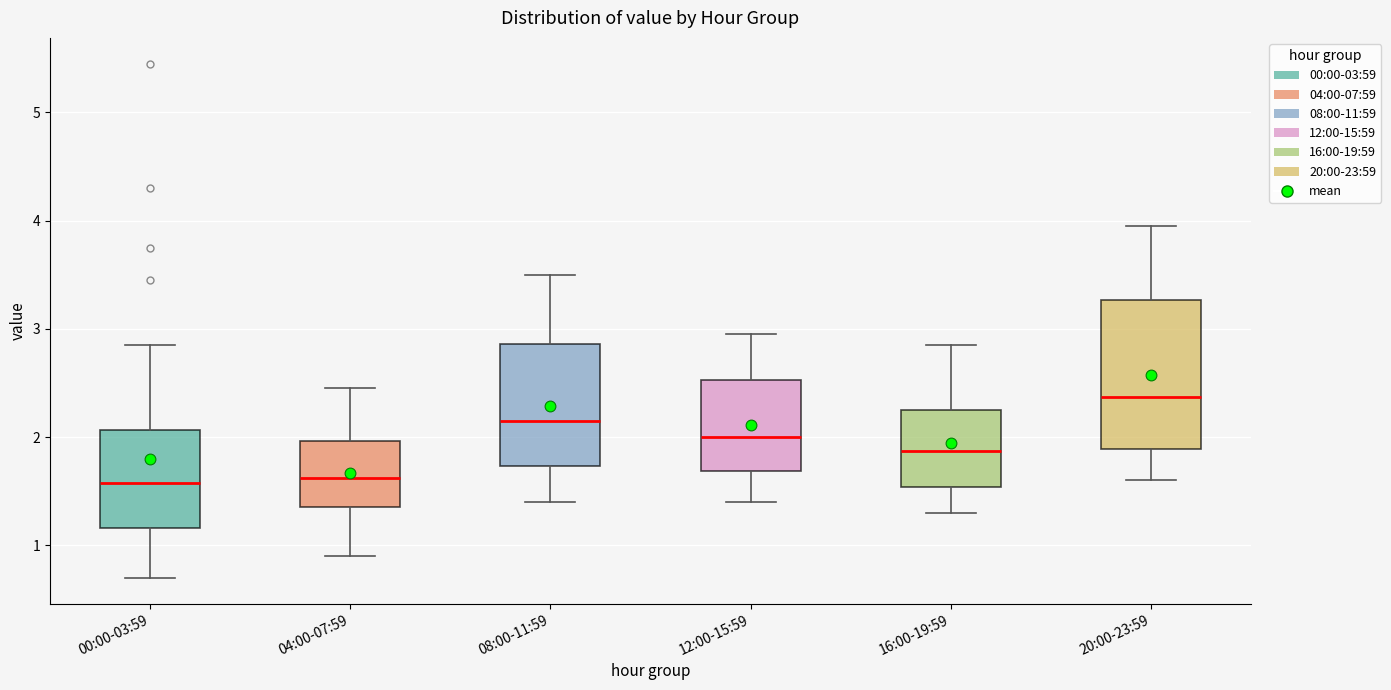

Reading left to right, read every box against the y-axis: the position of its median line, the range the box covers, and the ends of its whiskers. The values are not printed on the chart, so give them approximately, as read against the axis.

00:00-03:59: median 1.6, box 1.2 to 2.1, whiskers 0.7 to 2.9
04:00-07:59: median 1.6, box 1.4 to 2.0, whiskers 0.9 to 2.5
08:00-11:59: median 2.2, box 1.7 to 2.9, whiskers 1.4 to 3.5
12:00-15:59: median 2.0, box 1.7 to 2.5, whiskers 1.4 to 3.0
16:00-19:59: median 1.9, box 1.5 to 2.3, whiskers 1.3 to 2.9
20:00-23:59: median 2.4, box 1.9 to 3.3, whiskers 1.6 to 4.0